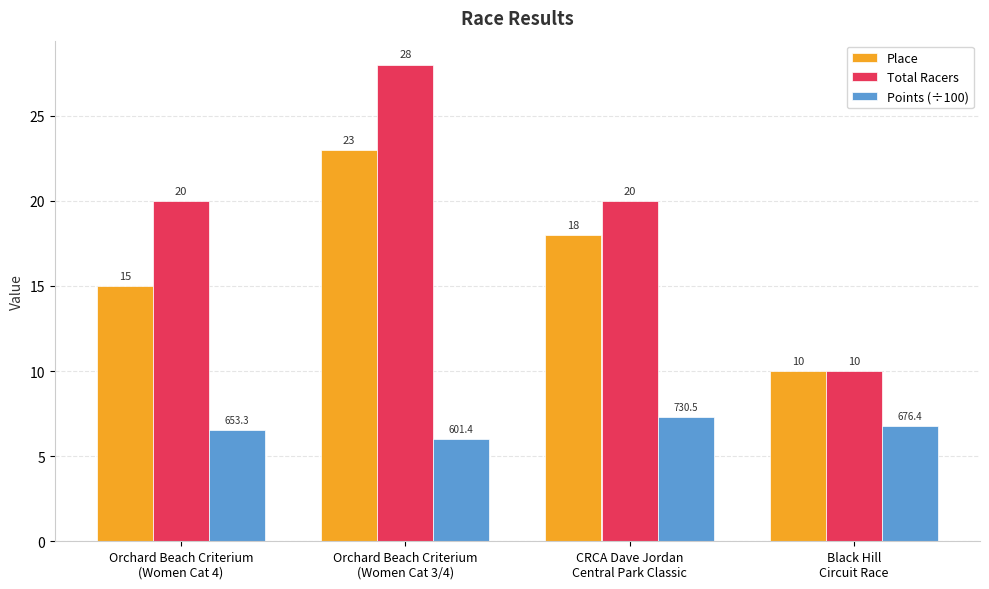

What is the maximum value shown in the chart?

28.0